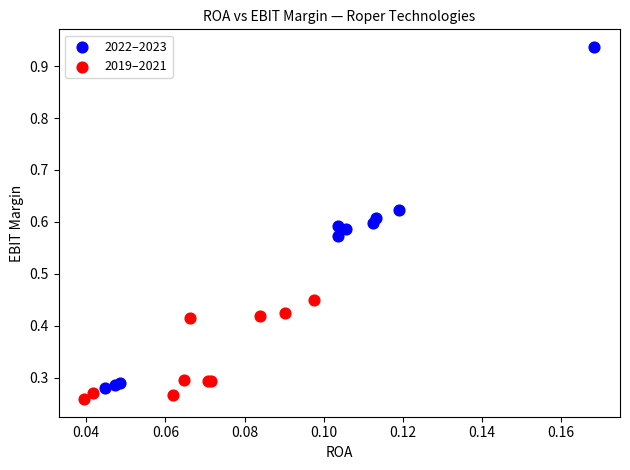

Which series reaches the maximum Y coordinate?

2022–2023